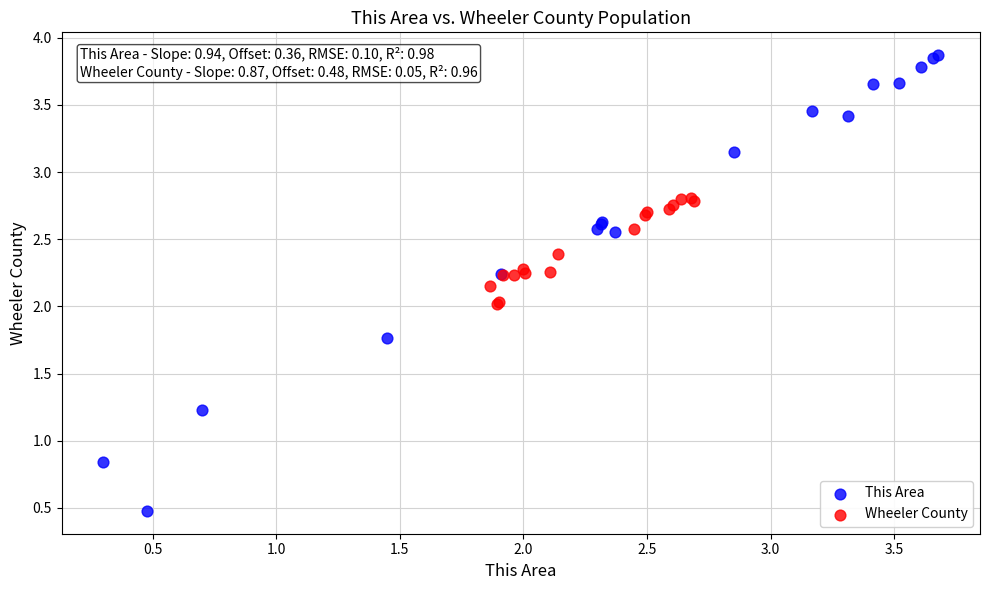

Which series contains the highest Y value?

This Area